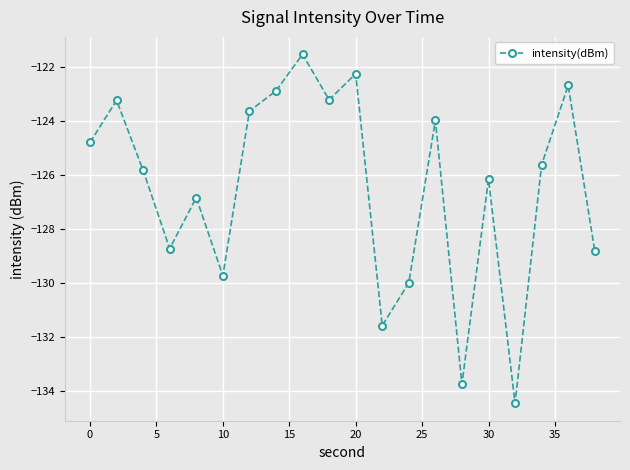

What is the sum of all values?

-2529.7